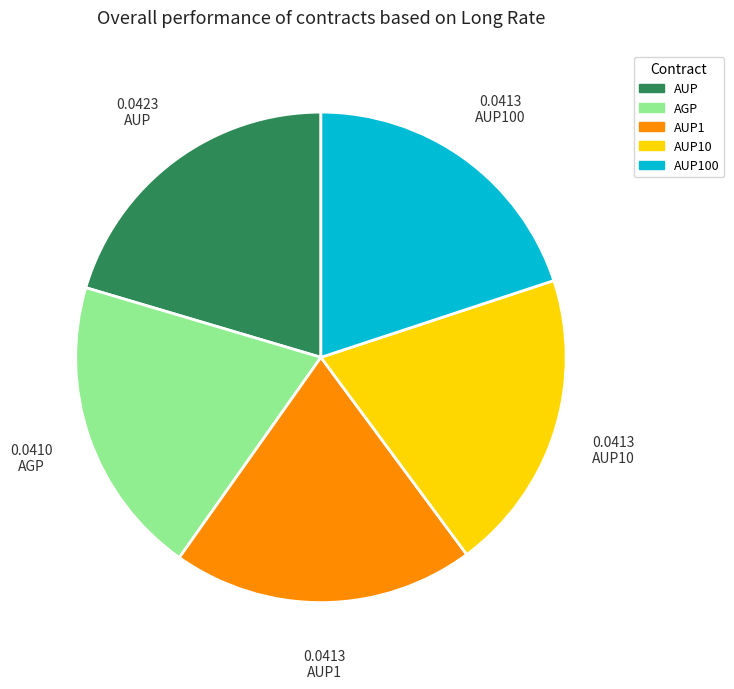

Does any single category account for the majority?

No